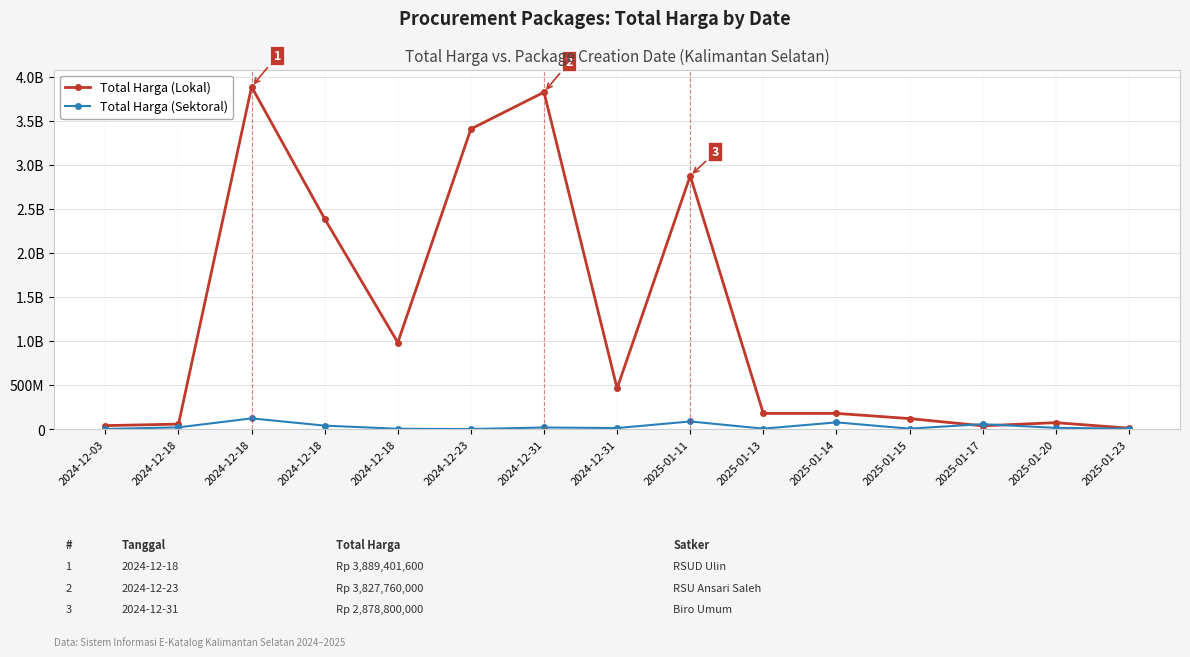

True or false: Total Harga (Lokal) and Total Harga (Sektoral) intersect in this chart.

True